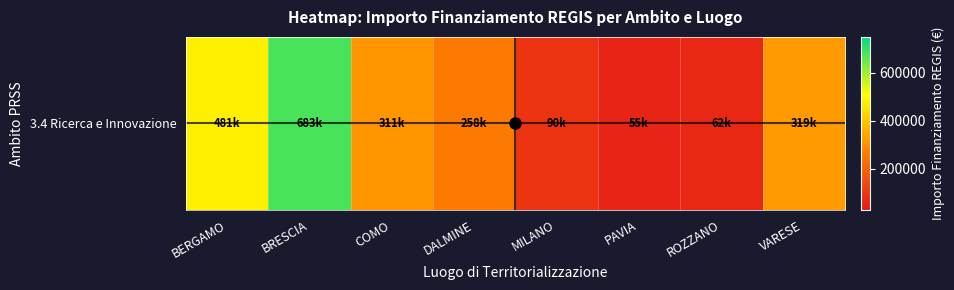

What is the difference between the maximum and minimum values?

627924.8